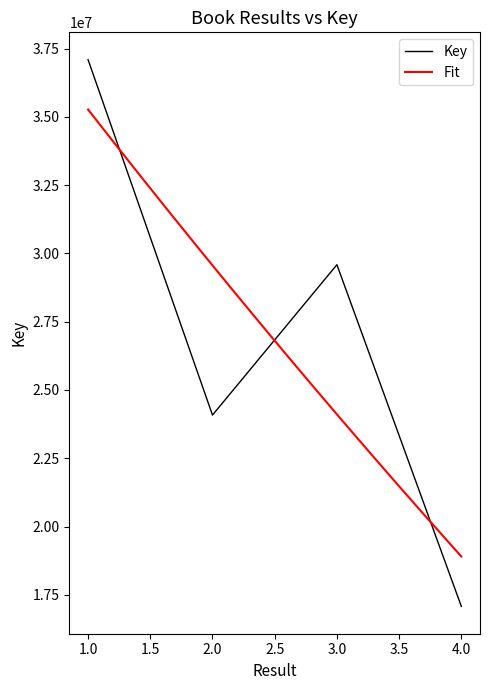

Rank the categories by value from lowest to highest.

4, 2, 3, 1